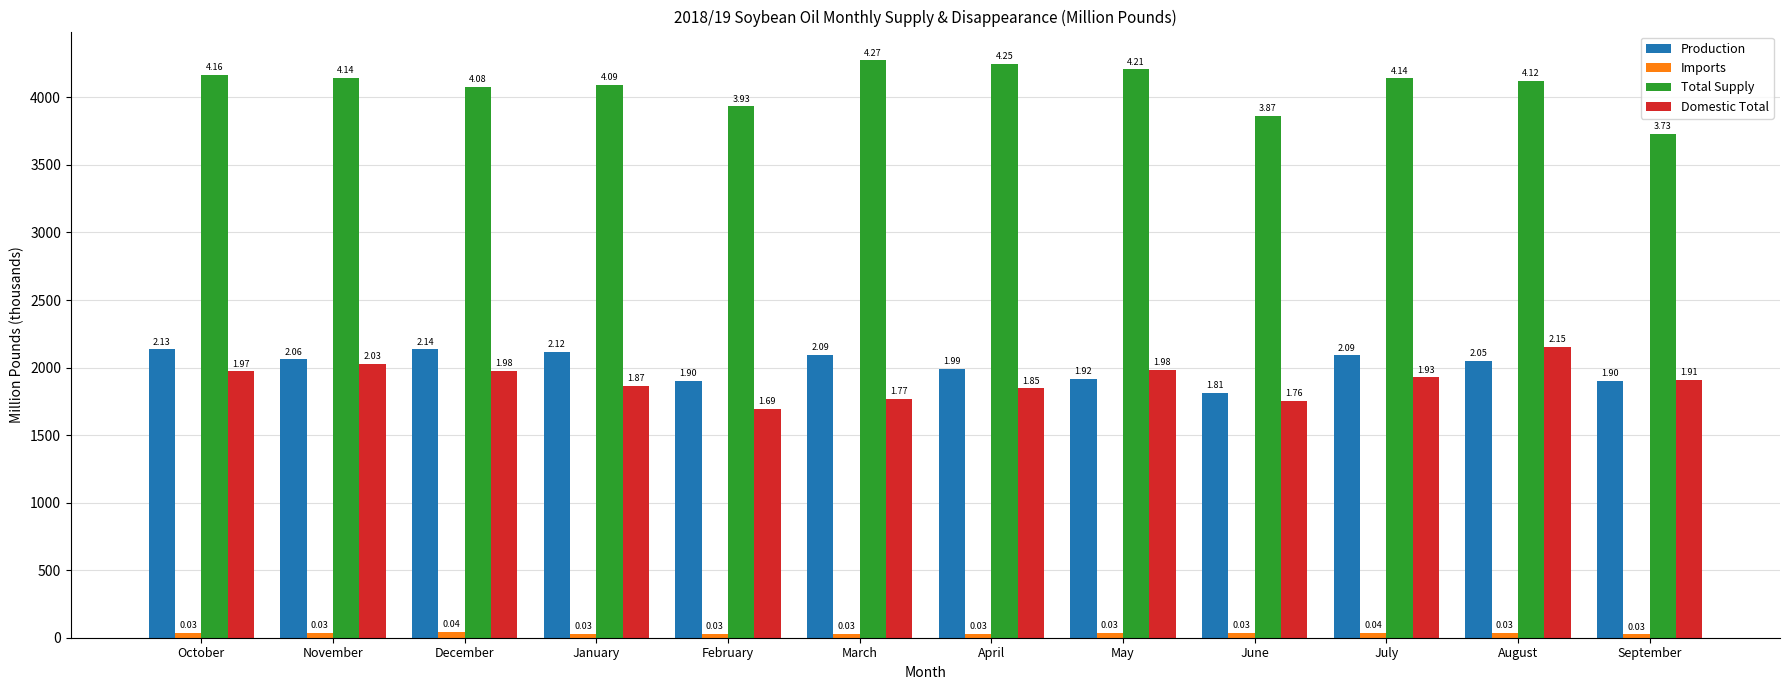

Are the bars horizontal?

No